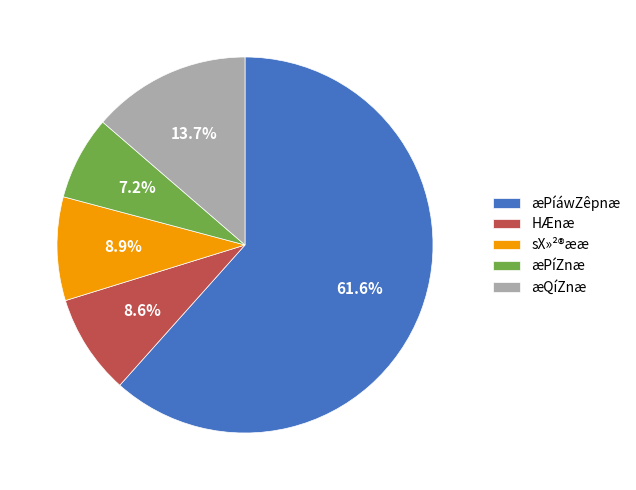

What is the majority slice?

æPíáwZêpnæ